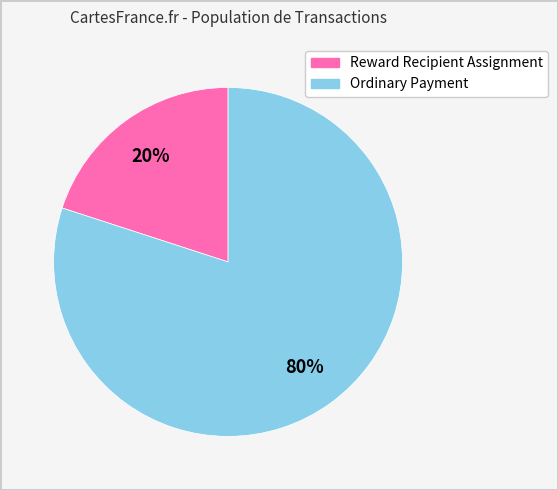

Rank the categories by value from lowest to highest.

Reward Recipient Assignment, Ordinary Payment